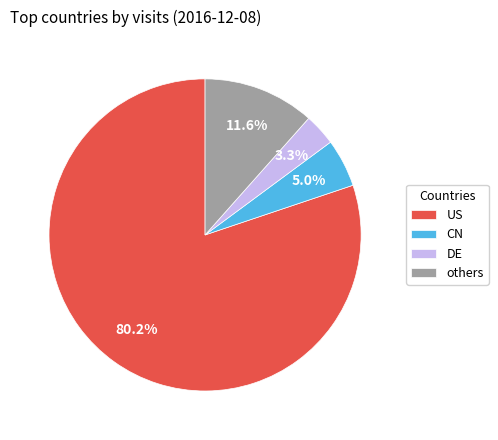

Rank the categories by value from highest to lowest.

US, others, CN, DE